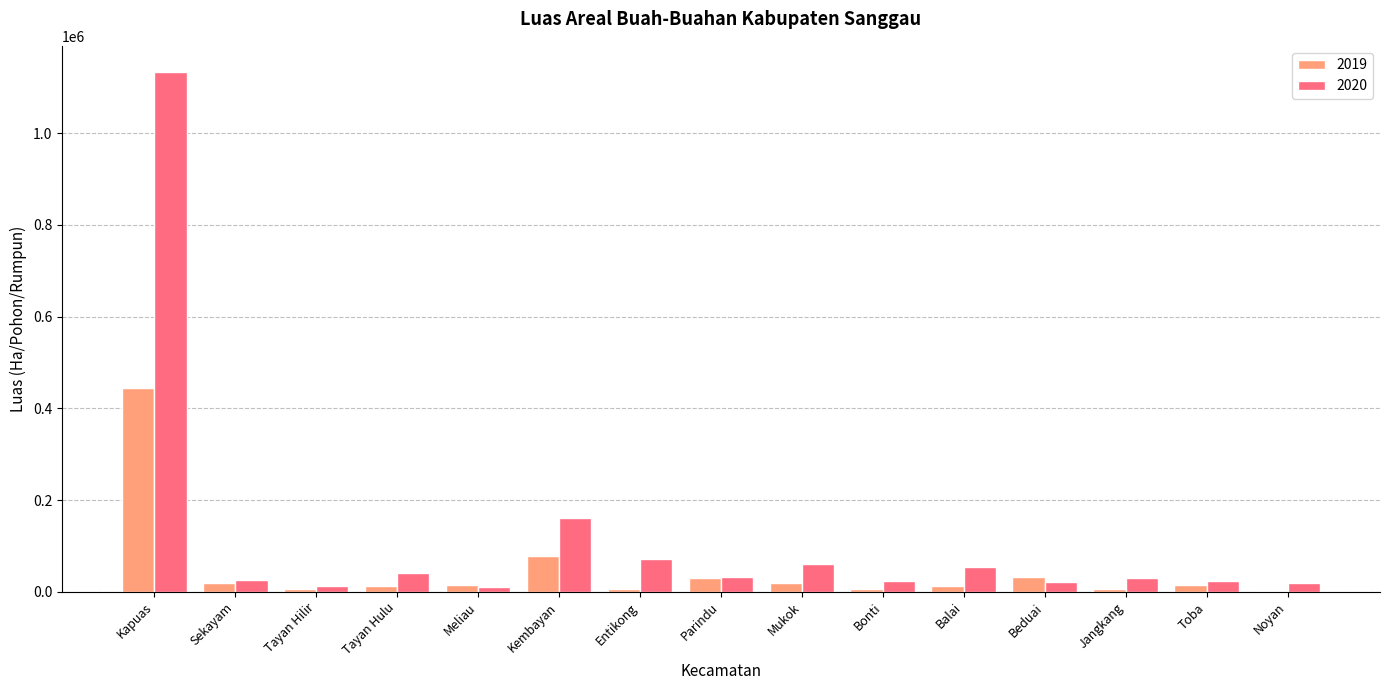

What are all the series names shown in the legend?

2019, 2020